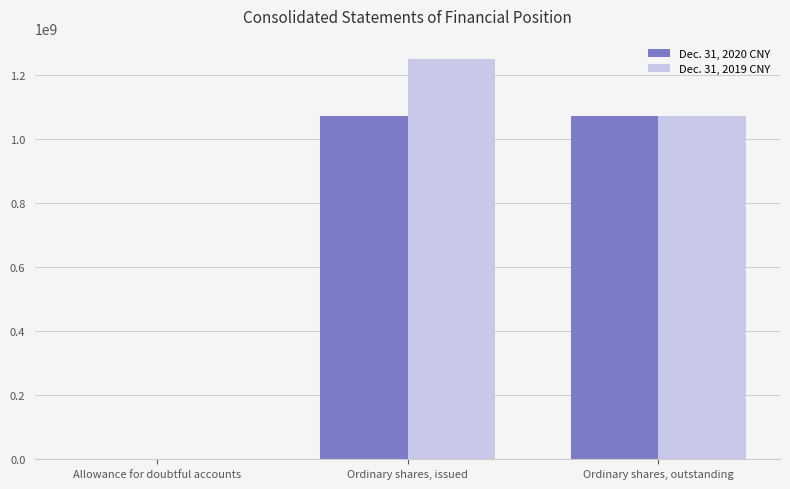

Reading left to right, extract all data points from this chart.

Dec. 31, 2020 CNY: 29000	1073891784	1073891784
Dec. 31, 2019 CNY: 20495	1252367264	1073891784